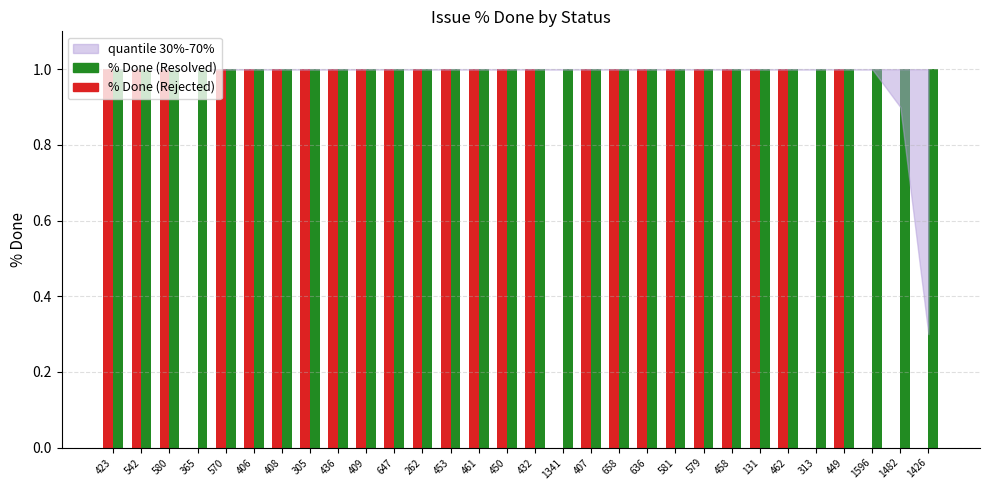

How many values in % Done (Rejected) are above zero?

24